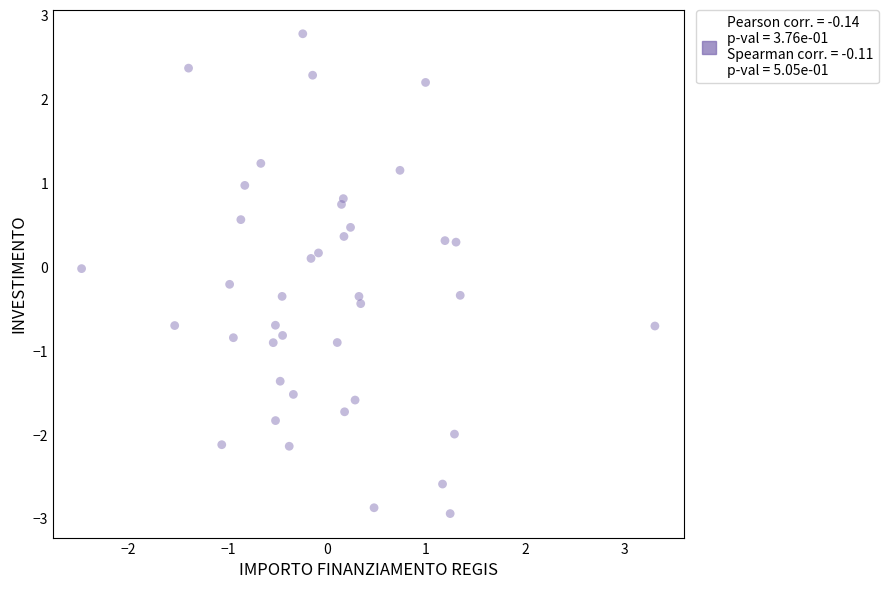

What is the range of Y values (max minus min)?

5.7